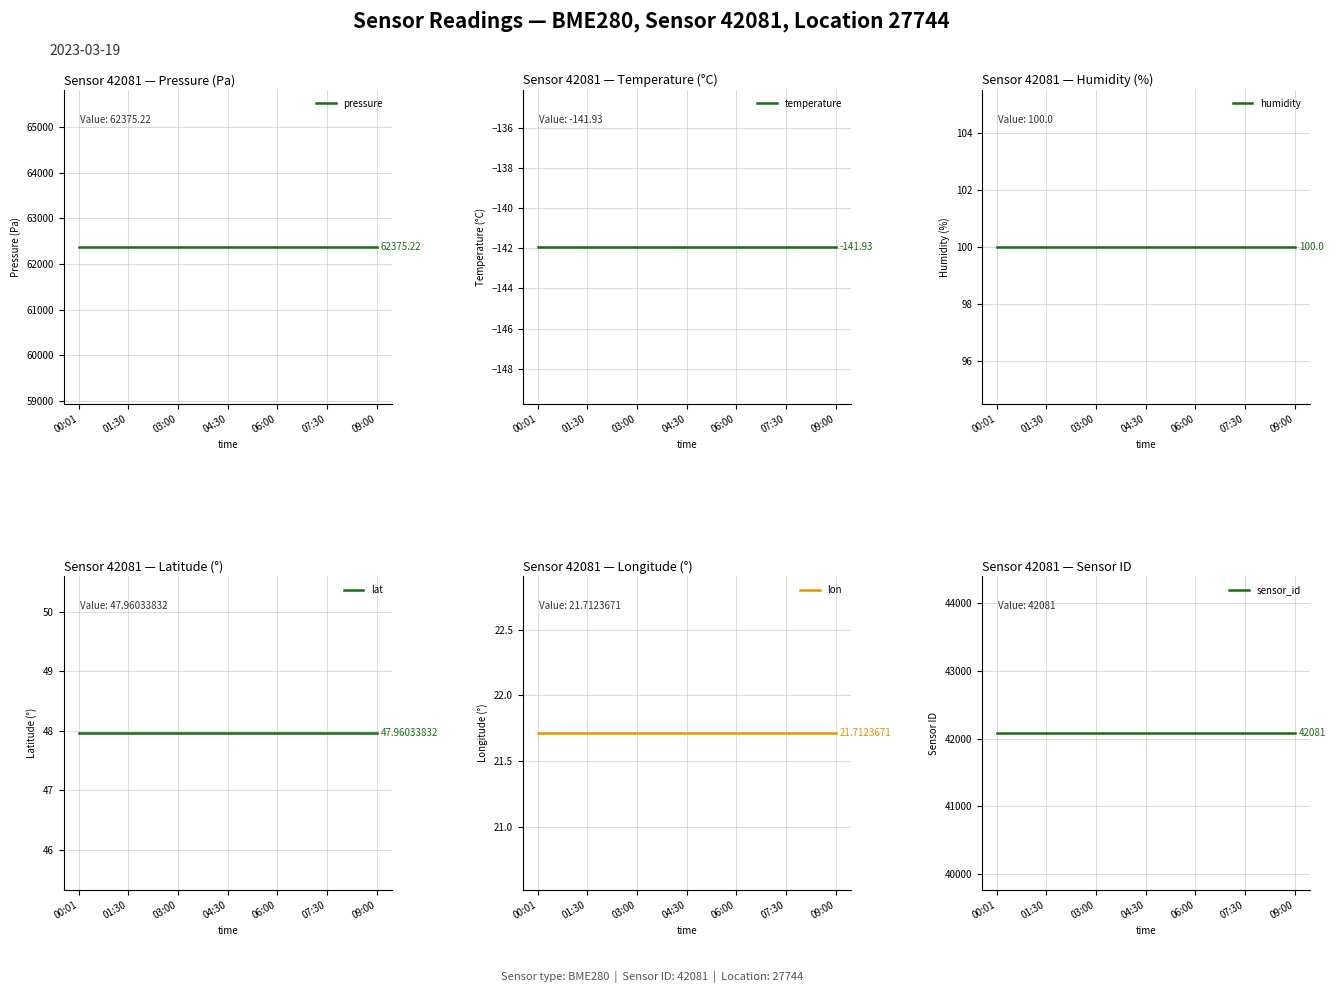

Which category has the lowest value across all series?

00:01